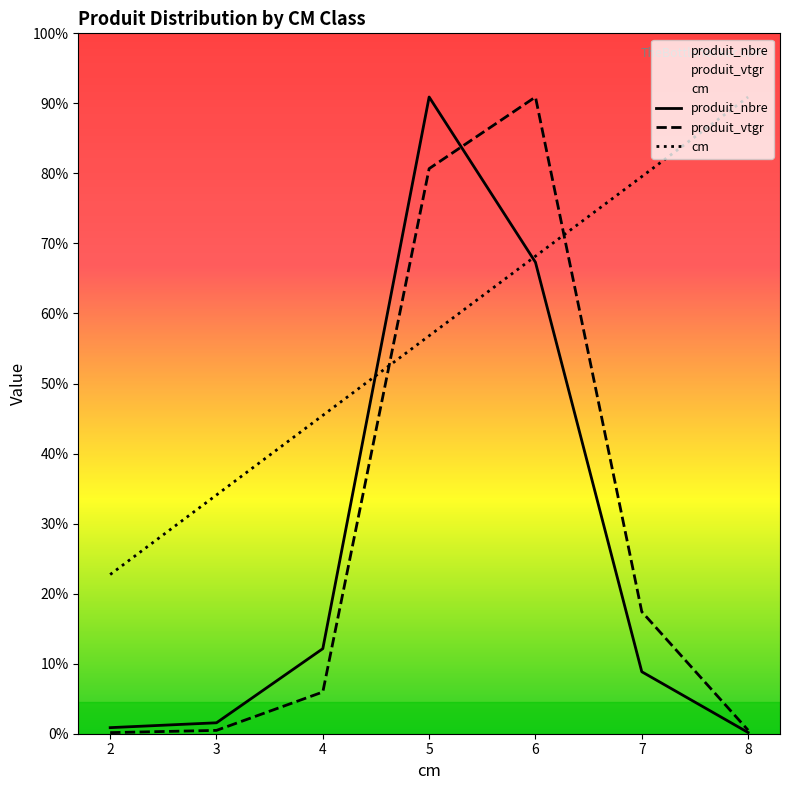

True or false: produit_nbre and cm cross at least once.

True